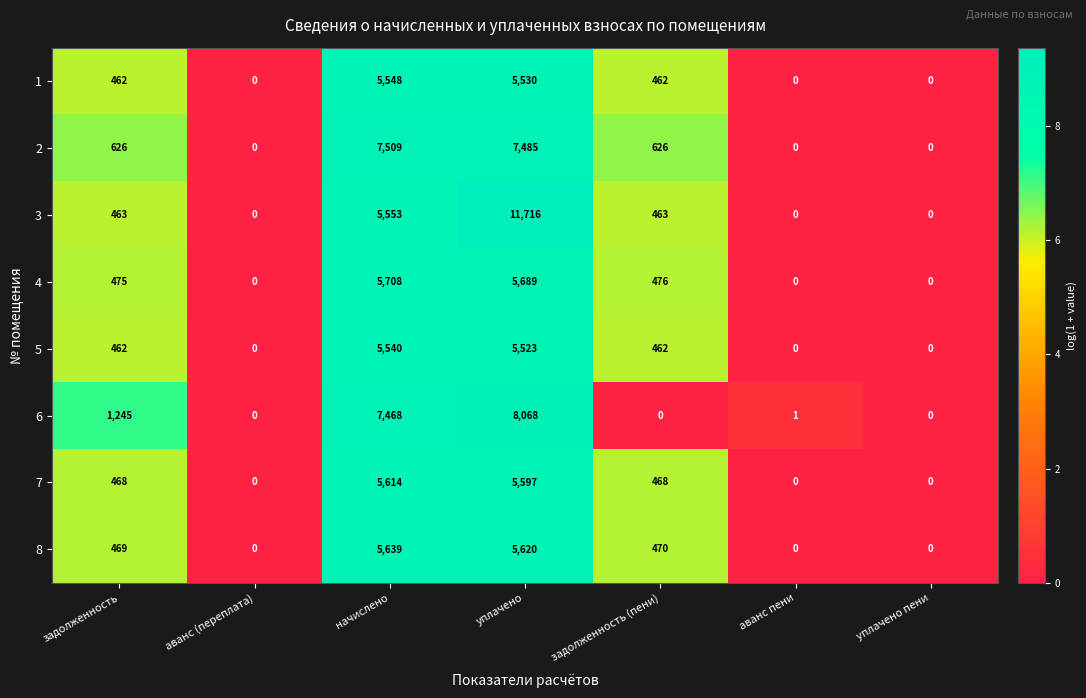

Which series has the largest total across all categories?

3